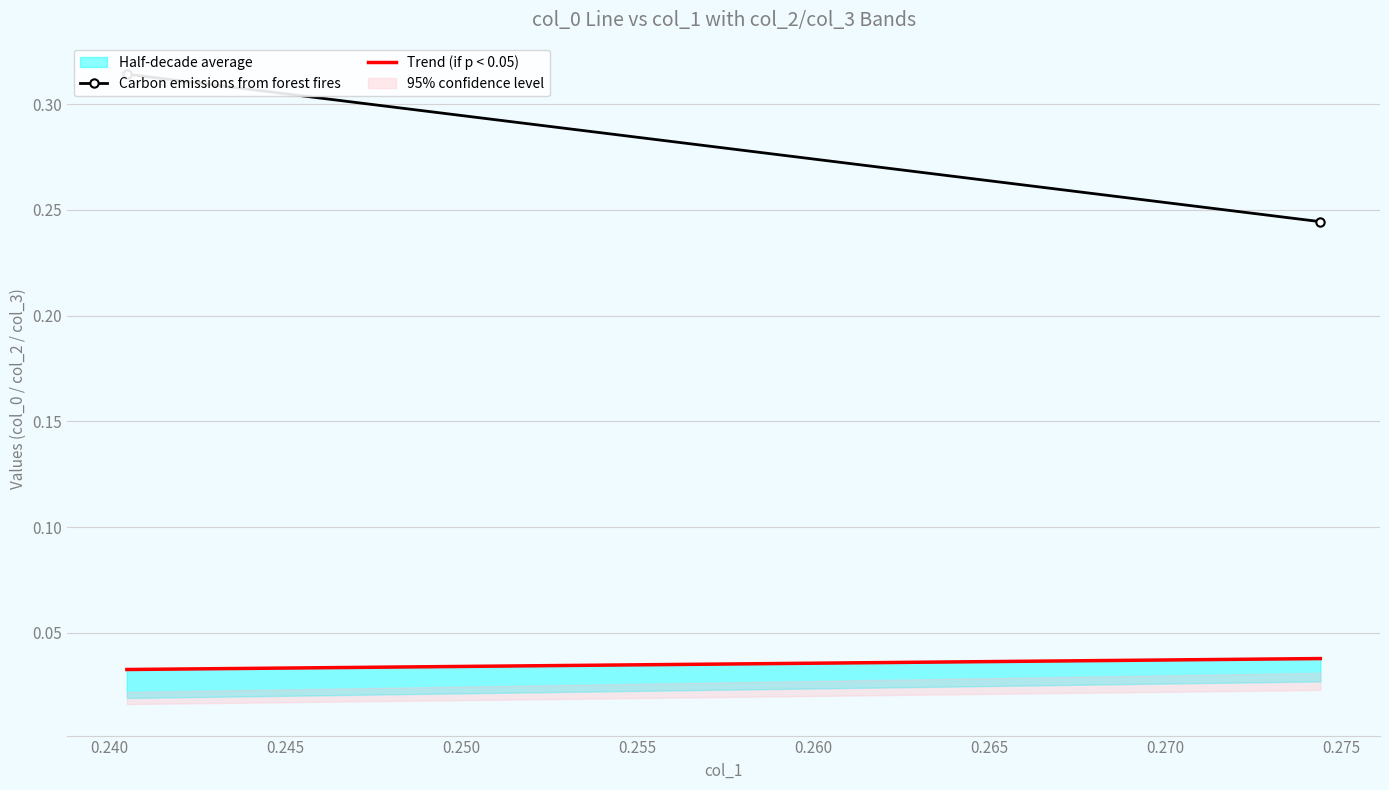

What is the value of the Carbon emissions from forest fires point at the 1st from the left?

0.3